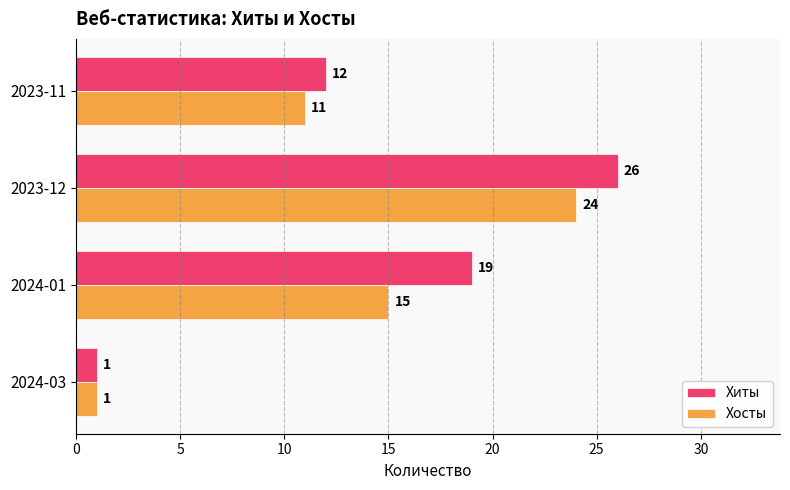

At which category is the sum across all series the highest?

2023-12